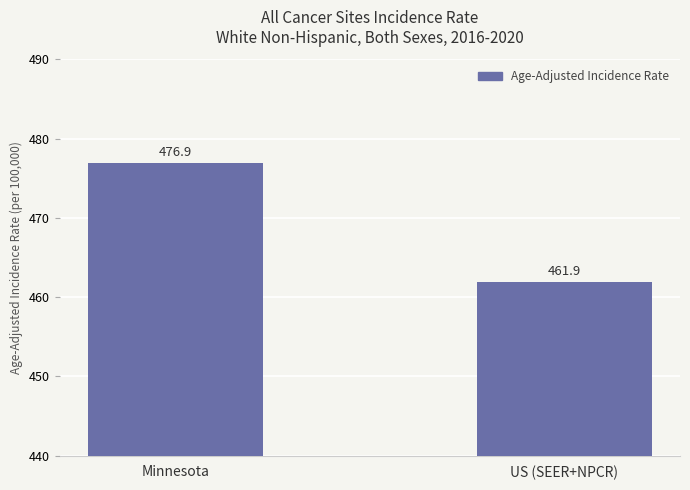

Rank the categories by value from highest to lowest.

Minnesota, US (SEER+NPCR)